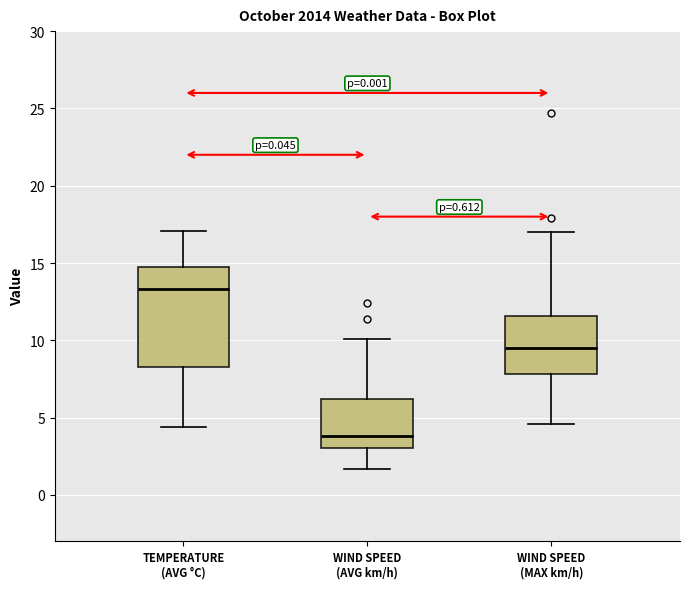

Which box has the highest median line?

TEMPERATURE (AVG °C)